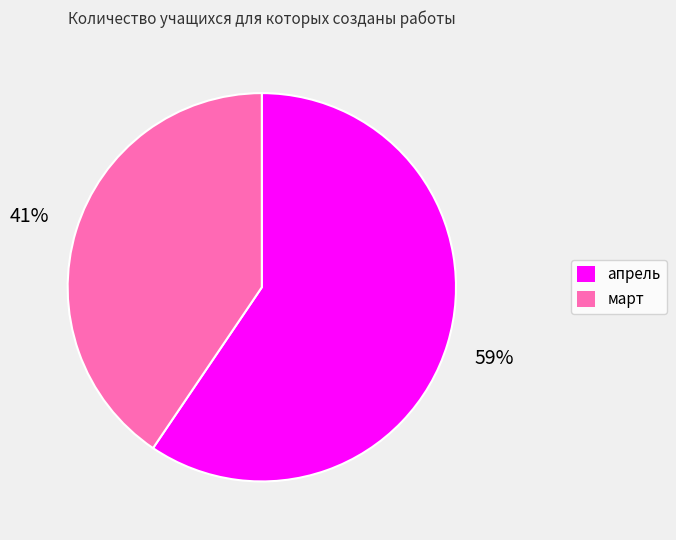

Do март and апрель together represent more than half of the pie?

Yes